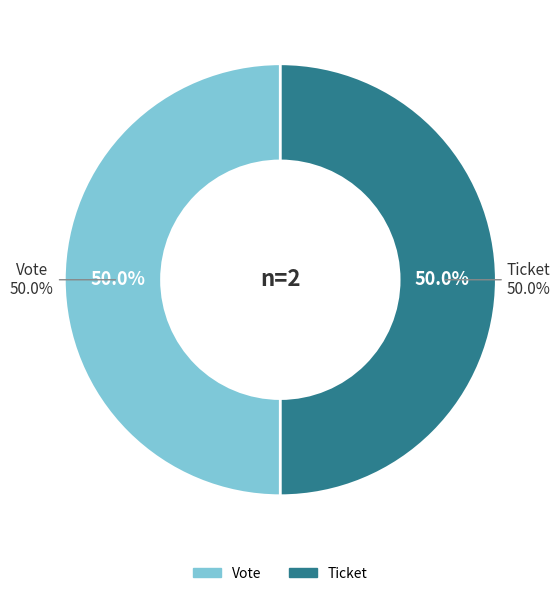

Count the number of slices in the pie.

2